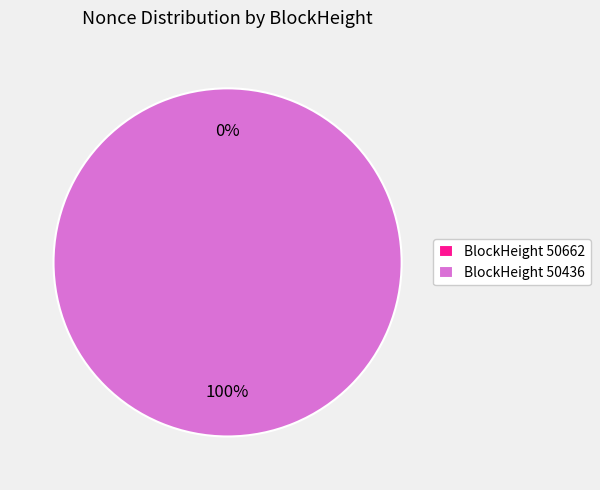

True or false: 50436 accounts for 87% of the total.

False